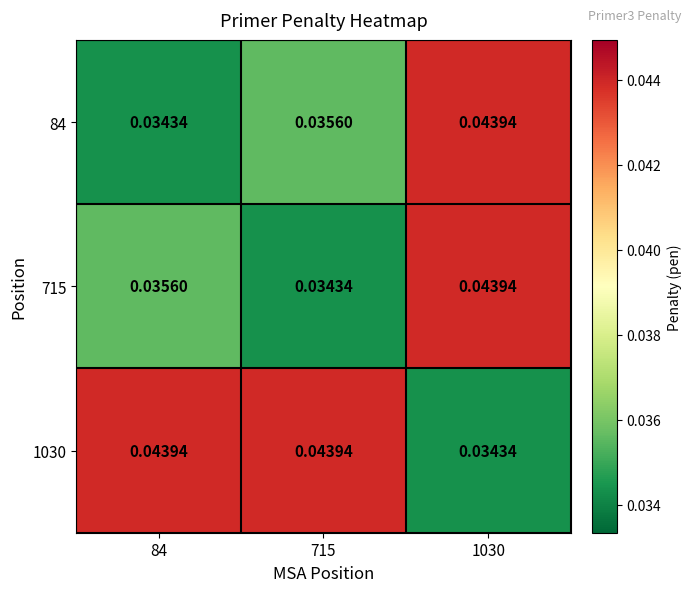

Is the value of 715 at 715 greater than the value of 1030 at 84?

No